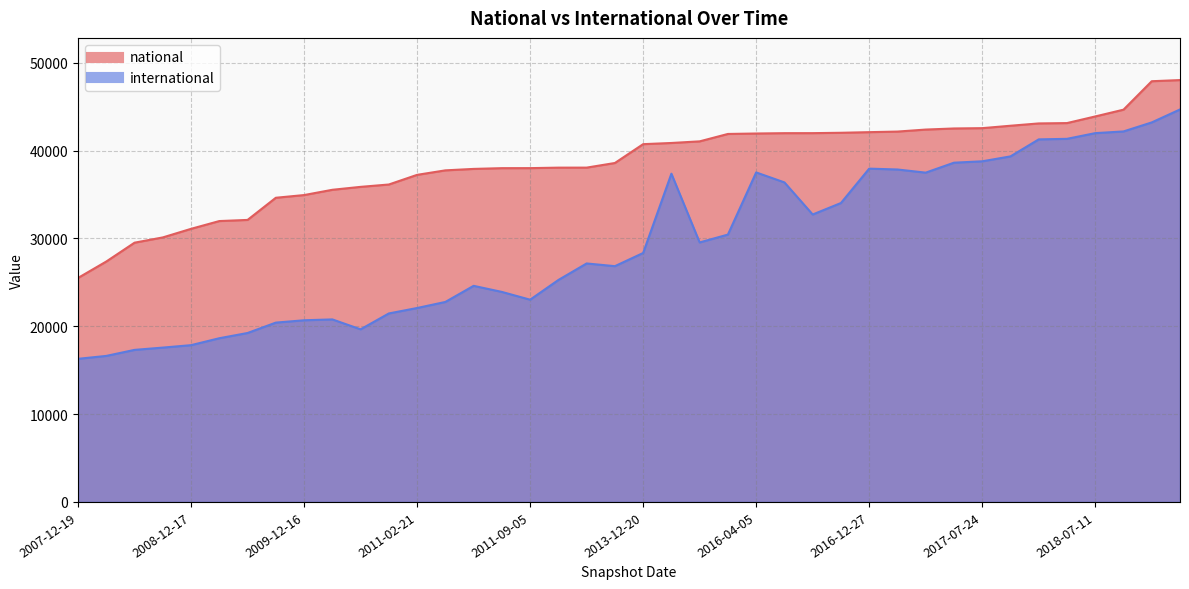

True or false: international and national cross at least once.

False